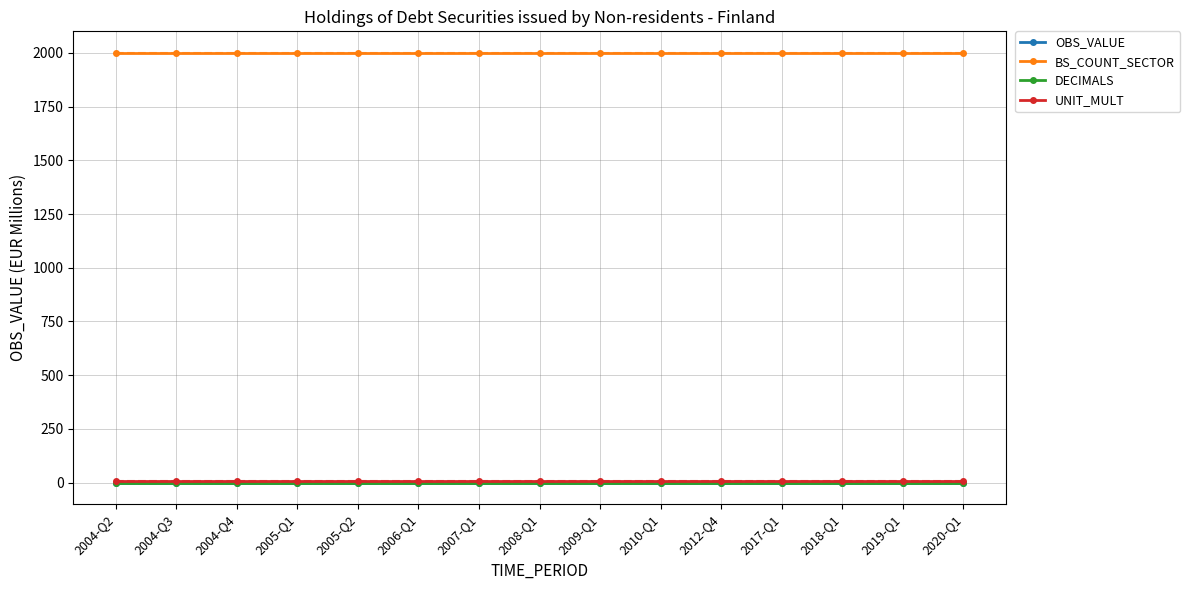

Which series changed the most between 2008-Q1 and 2018-Q1?

OBS_VALUE